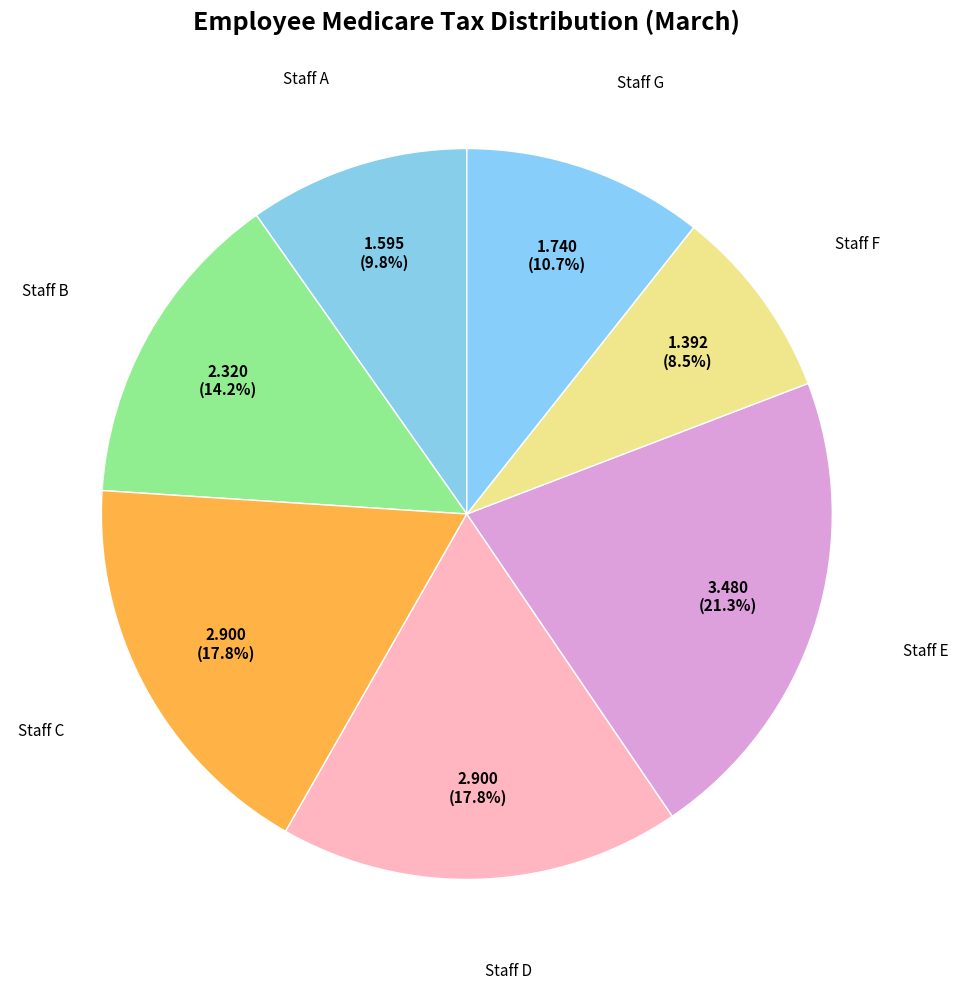

How many segments does this pie chart have?

7